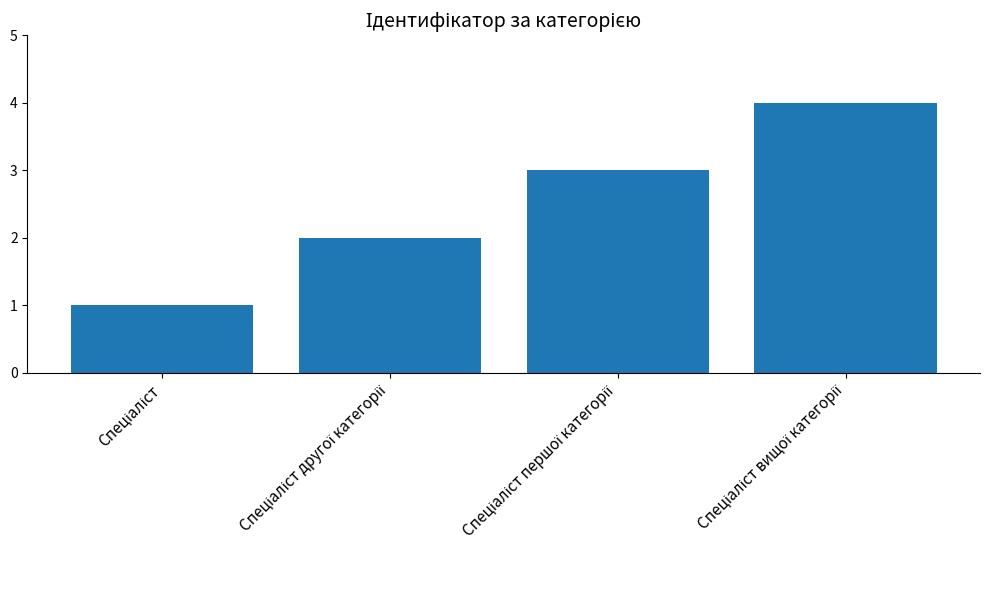

What is the difference between the maximum and minimum values?

3